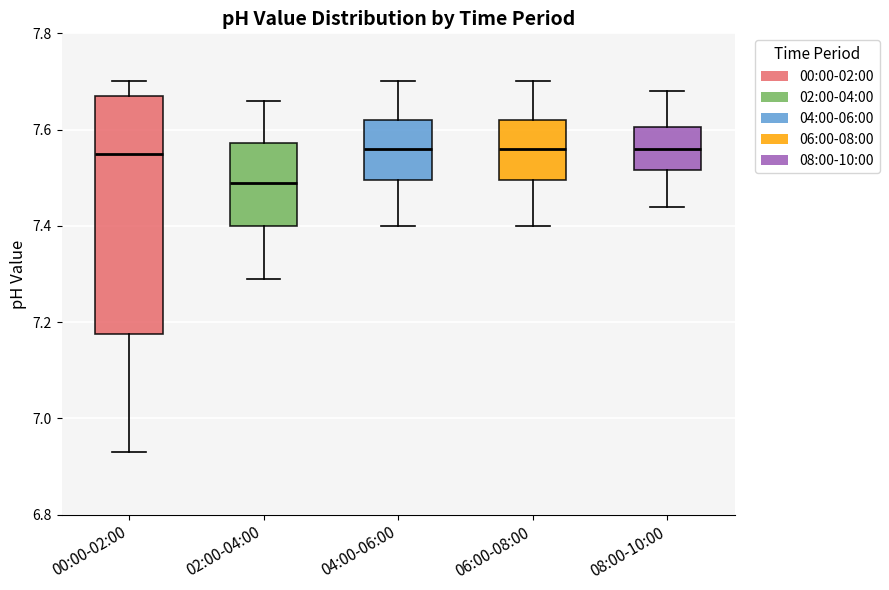

Reading left to right, read every box against the y-axis: the position of its median line, the range the box covers, and the ends of its whiskers. The values are not printed on the chart, so give them approximately, as read against the axis.

00:00-02:00: median 7.56, box 7.18 to 7.68, whiskers 6.94 to 7.70
02:00-04:00: median 7.50, box 7.40 to 7.58, whiskers 7.30 to 7.66
04:00-06:00: median 7.56, box 7.50 to 7.62, whiskers 7.40 to 7.70
06:00-08:00: median 7.56, box 7.50 to 7.62, whiskers 7.40 to 7.70
08:00-10:00: median 7.56, box 7.52 to 7.60, whiskers 7.44 to 7.68